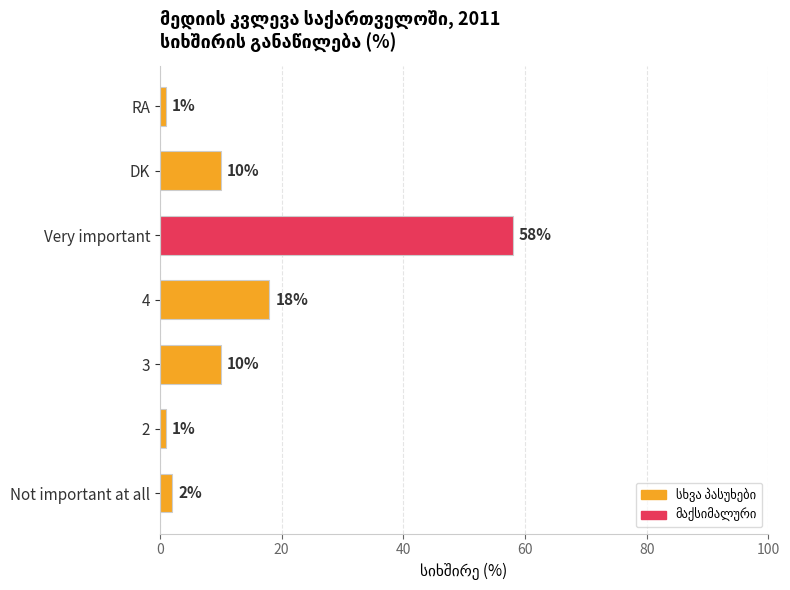

What is the difference between the values at DK and 4?

8